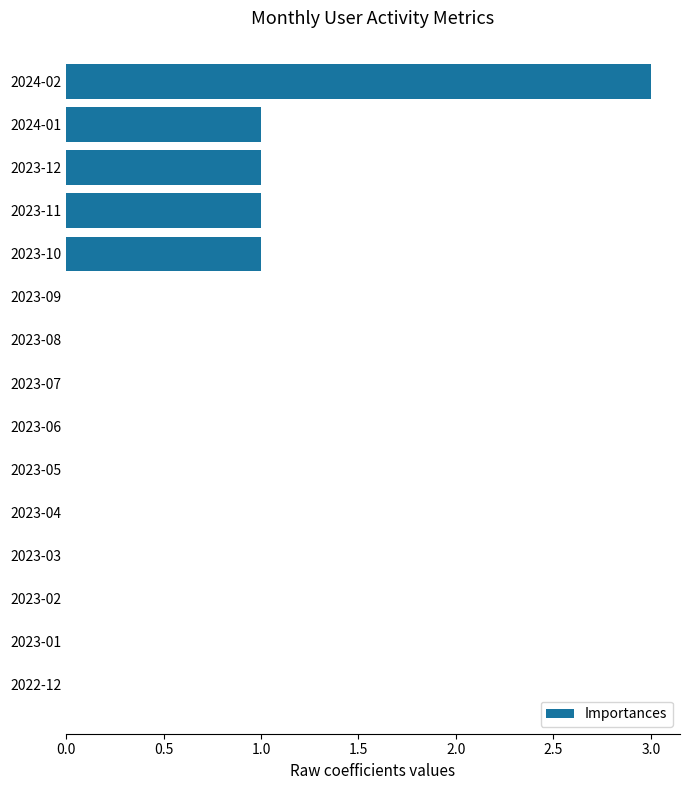

True or false: the data shows 0 at 2023-06.

True